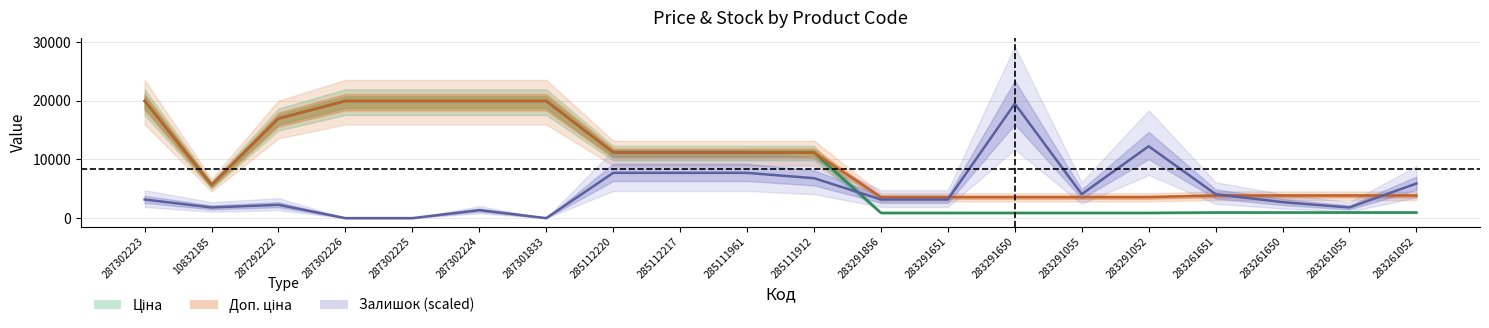

Which category has the highest value in the Доп. ціна series?

287302223